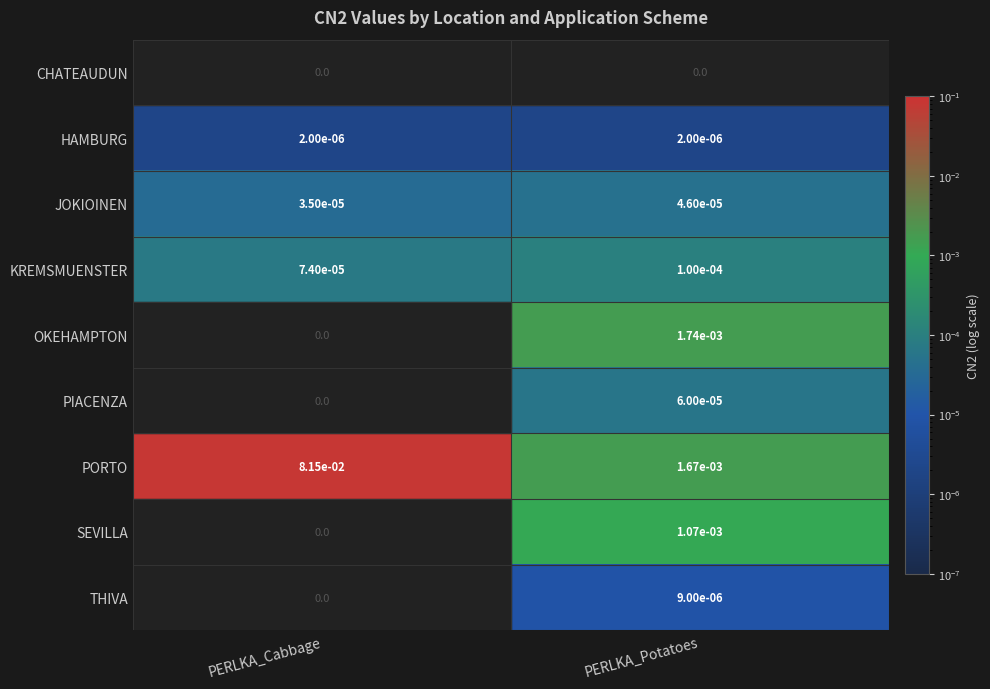

List the labels in order of JOKIOINEN value, smallest first.

PERLKA_Cabbage, PERLKA_Potatoes